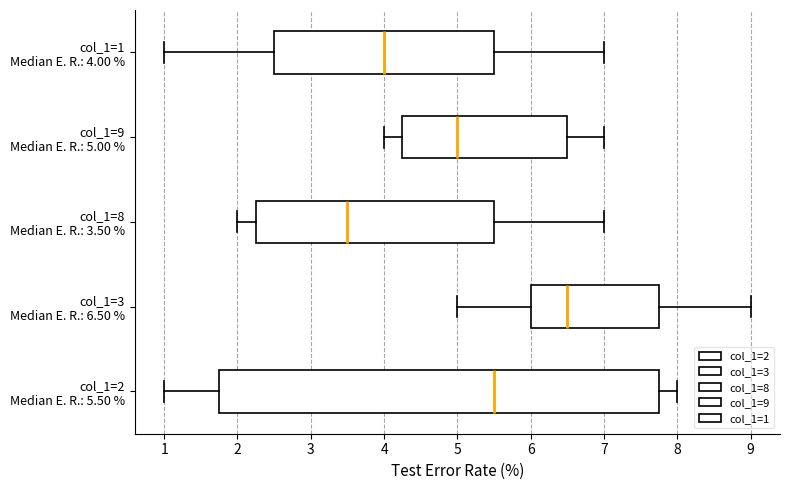

Reading bottom to top, read every box against the x-axis: the position of its median line, the range the box covers, and the ends of its whiskers. The values are not printed on the chart, so give them approximately, as read against the axis.

col_1=2 Median E. R.: 5.50 %: median 5.5, box 1.8 to 7.8, whiskers 1.0 to 8.0
col_1=3 Median E. R.: 6.50 %: median 6.5, box 6.0 to 7.8, whiskers 5.0 to 9.0
col_1=8 Median E. R.: 3.50 %: median 3.5, box 2.3 to 5.5, whiskers 2.0 to 7.0
col_1=9 Median E. R.: 5.00 %: median 5.0, box 4.3 to 6.5, whiskers 4.0 to 7.0
col_1=1 Median E. R.: 4.00 %: median 4.0, box 2.5 to 5.5, whiskers 1.0 to 7.0